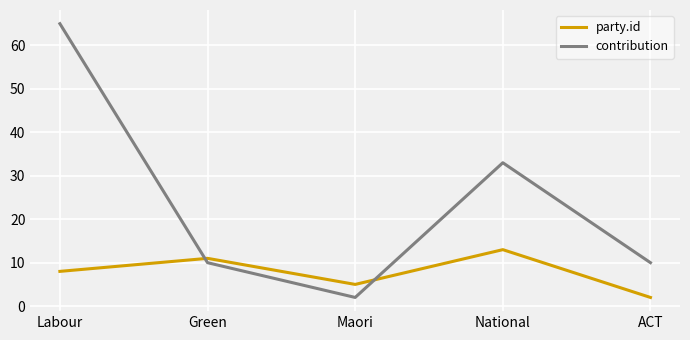

What value does the contribution series have at National?

33